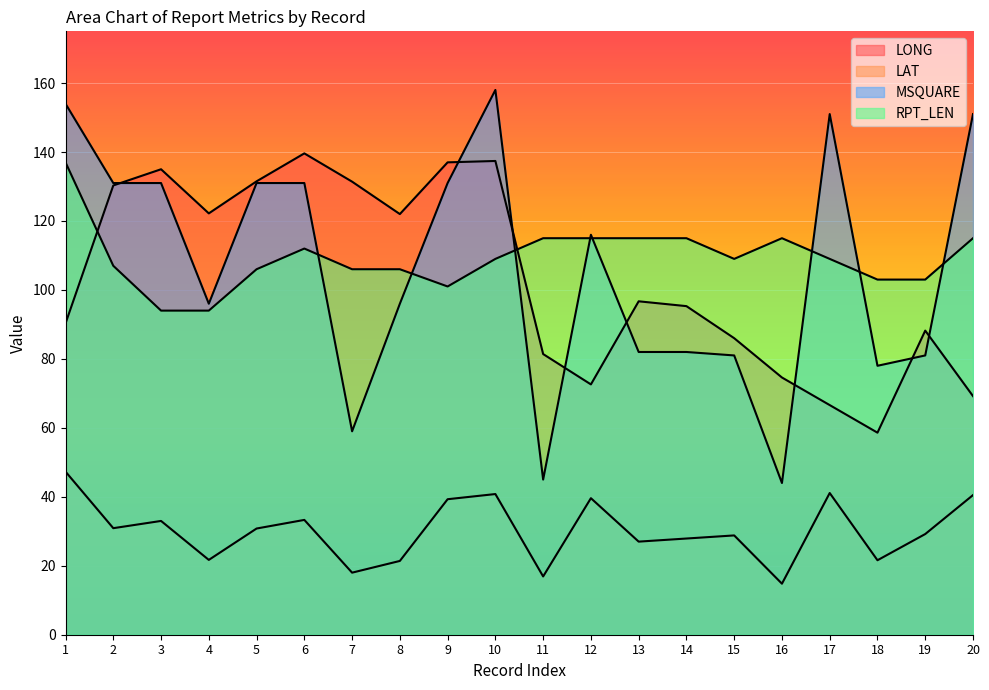

At 17, list the series in order from largest to smallest.

MSQUARE, RPT_LEN, LONG, LAT